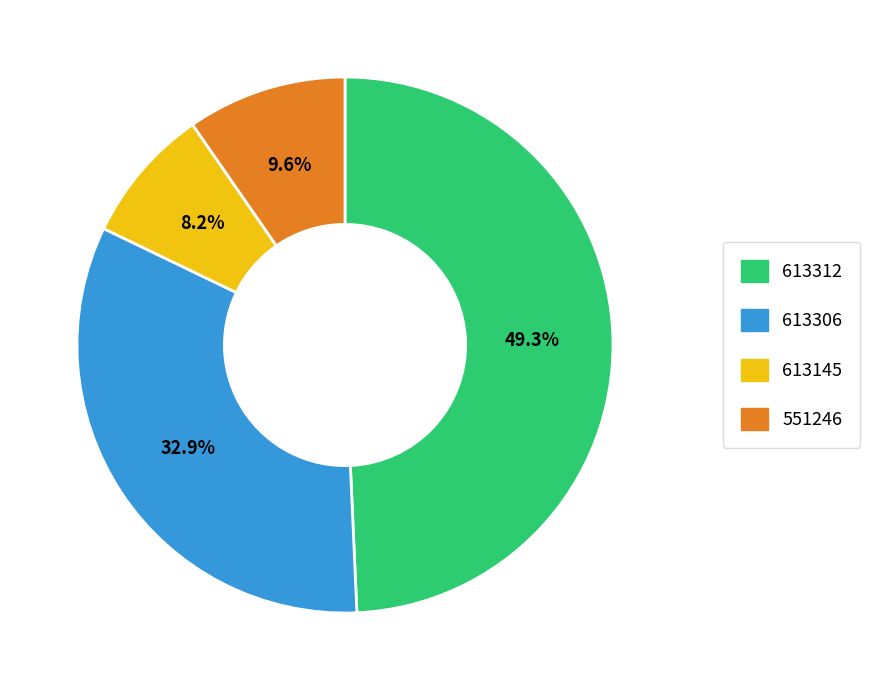

Combined, what portion of the pie is 613145 and 613306?

41.1%